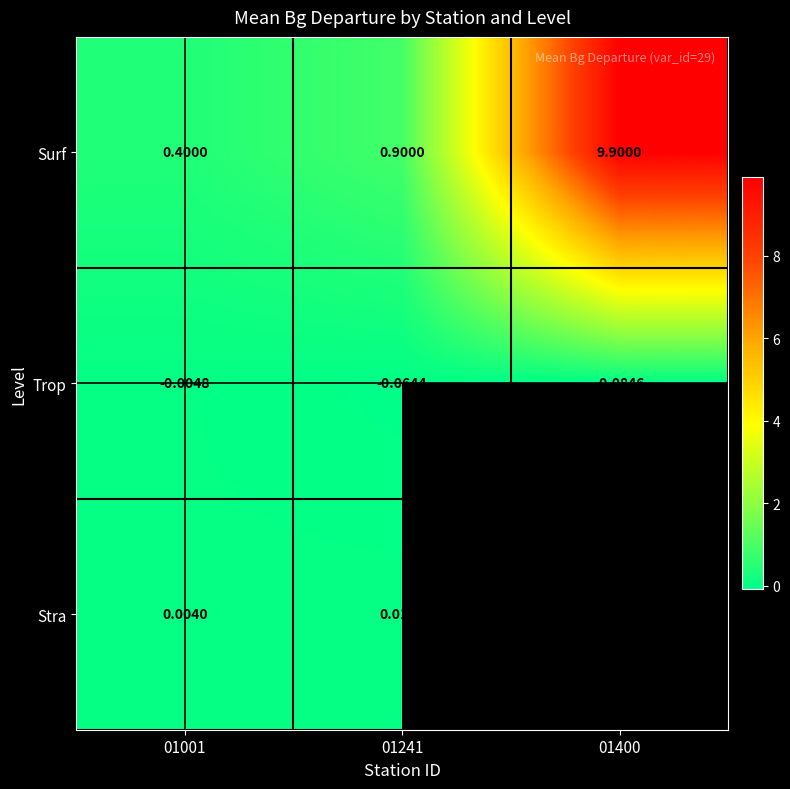

Between 01001 and 01241, which series saw the biggest shift?

Surf